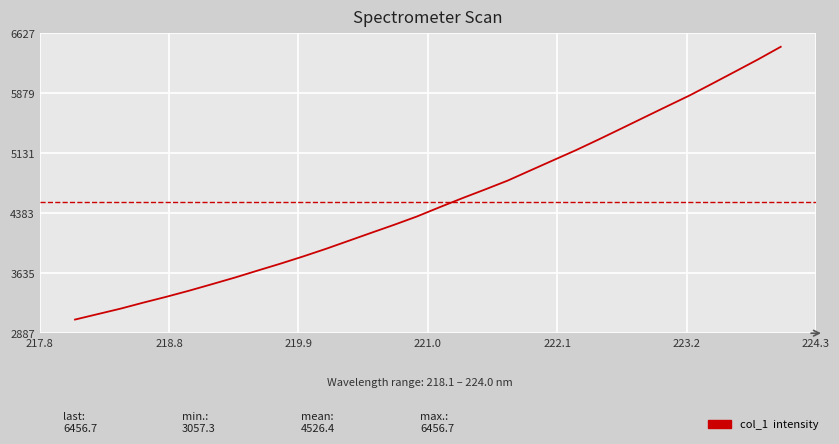

Does the chart display data point markers on the line(s)?

No